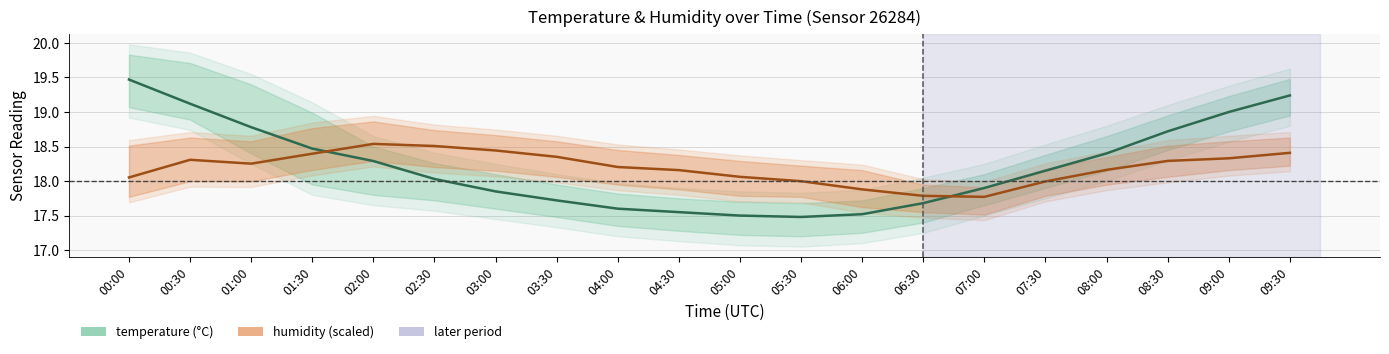

At which category does the chart reach its peak across all series?

00:00